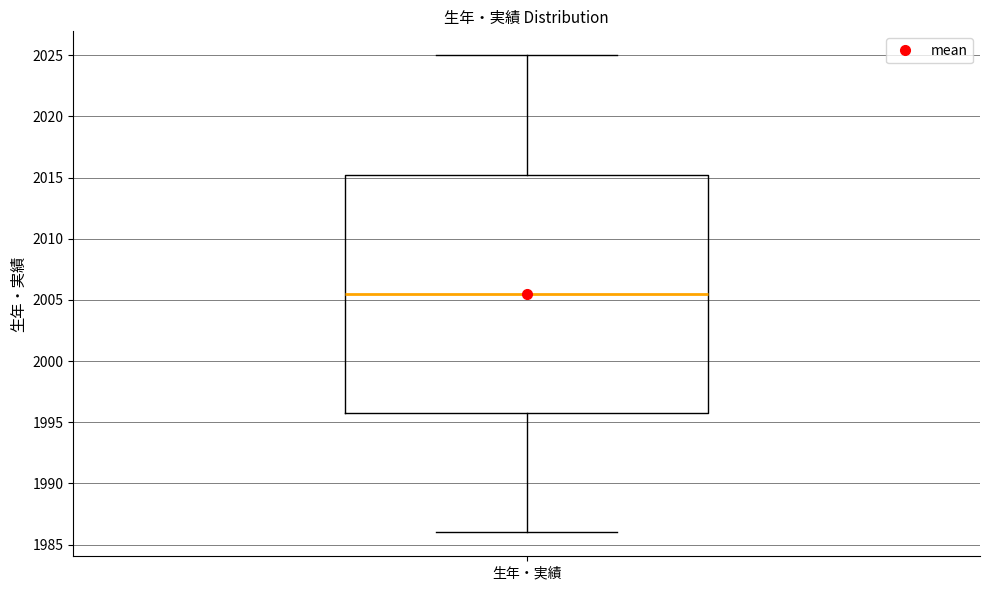

Read this box plot against the y-axis: the position of the median line, the range covered by the box, and the ends of both whiskers. The values are not printed on the chart, so give them approximately, as read against the axis.

median 2005.5, box 1996.0 to 2015.5, whiskers 1986.0 to 2025.0